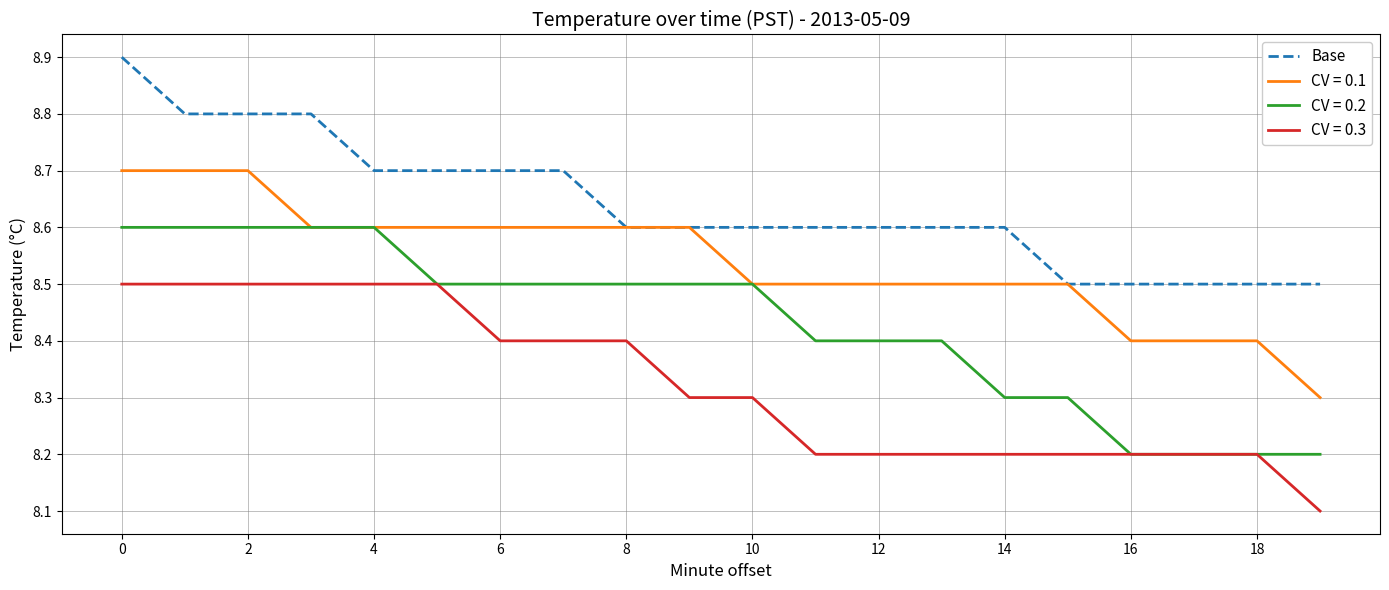

Which series has the largest total across all categories?

Base